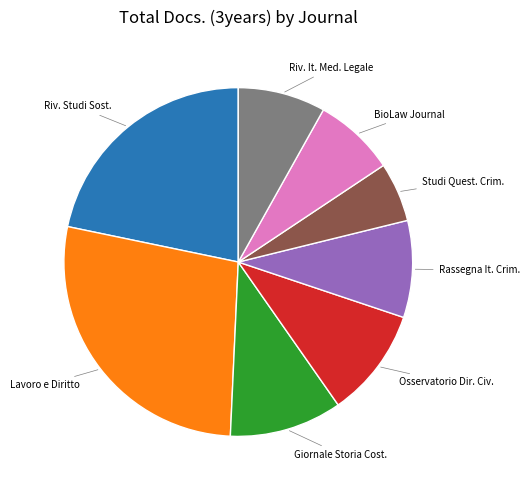

Do BioLaw Journal and Riv. Studi Sost. together represent more than half of the pie?

No